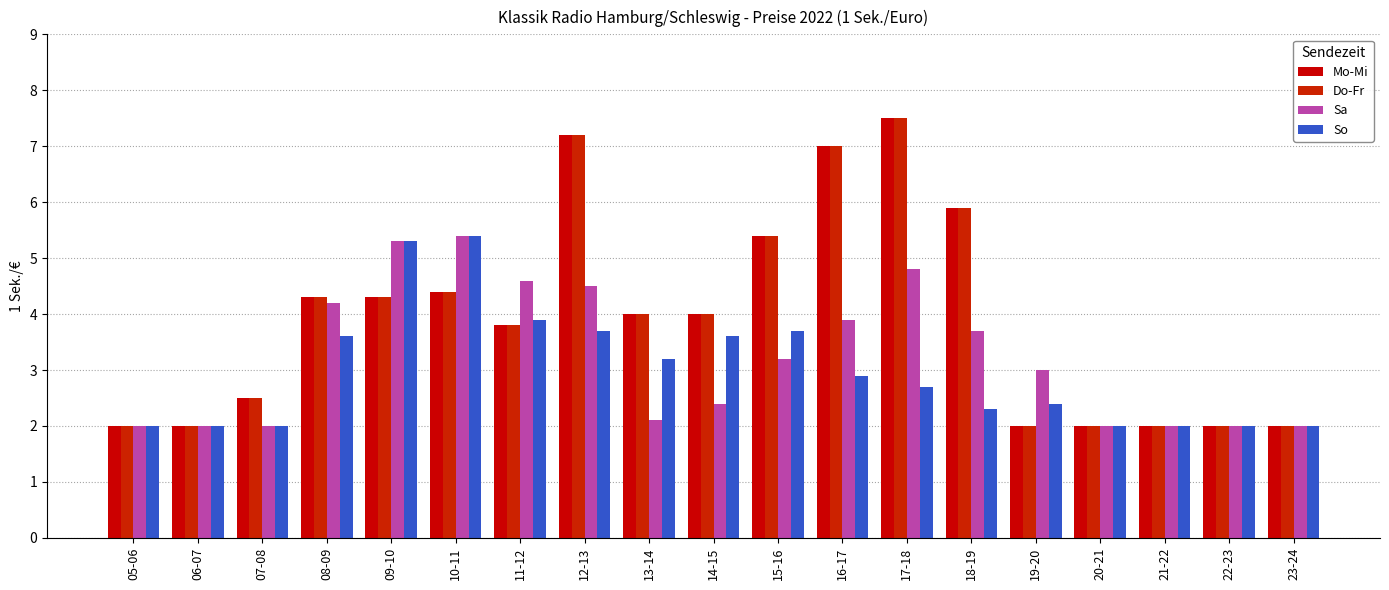

Reading left to right, list all the values displayed in this chart.

Mo-Mi: 05-06=2.0	06-07=2.0	07-08=2.5	08-09=4.3	09-10=4.3	10-11=4.4	11-12=3.8	12-13=7.2	13-14=4.0	14-15=4.0	15-16=5.4	16-17=7.0	17-18=7.5	18-19=5.9	19-20=2.0	20-21=2.0	21-22=2.0	22-23=2.0	23-24=2.0
Do-Fr: 05-06=2.0	06-07=2.0	07-08=2.5	08-09=4.3	09-10=4.3	10-11=4.4	11-12=3.8	12-13=7.2	13-14=4.0	14-15=4.0	15-16=5.4	16-17=7.0	17-18=7.5	18-19=5.9	19-20=2.0	20-21=2.0	21-22=2.0	22-23=2.0	23-24=2.0
Sa: 05-06=2.0	06-07=2.0	07-08=2.0	08-09=4.2	09-10=5.3	10-11=5.4	11-12=4.6	12-13=4.5	13-14=2.1	14-15=2.4	15-16=3.2	16-17=3.9	17-18=4.8	18-19=3.7	19-20=3.0	20-21=2.0	21-22=2.0	22-23=2.0	23-24=2.0
So: 05-06=2.0	06-07=2.0	07-08=2.0	08-09=3.6	09-10=5.3	10-11=5.4	11-12=3.9	12-13=3.7	13-14=3.2	14-15=3.6	15-16=3.7	16-17=2.9	17-18=2.7	18-19=2.3	19-20=2.4	20-21=2.0	21-22=2.0	22-23=2.0	23-24=2.0